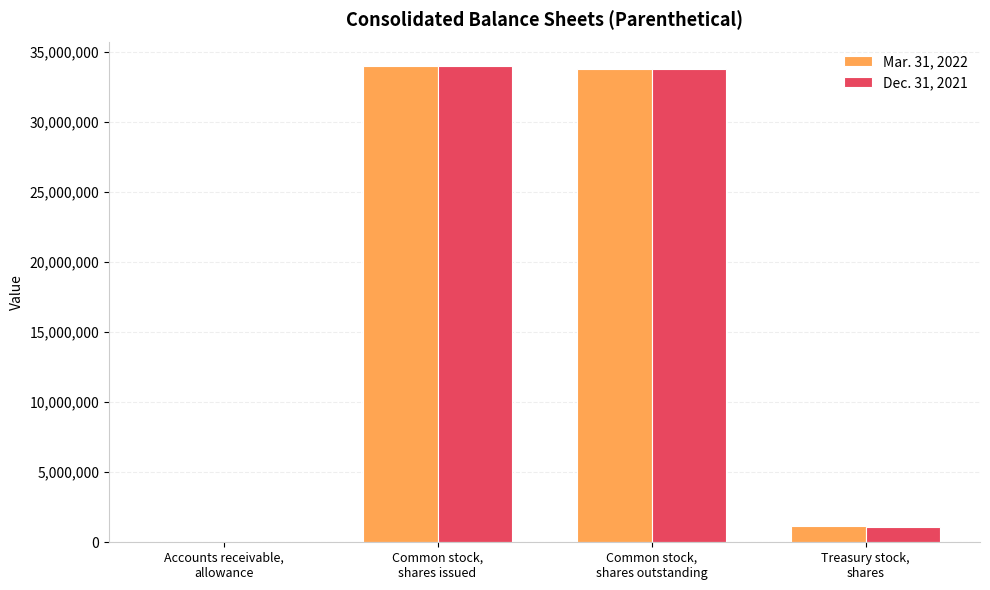

Reading left to right, extract all data points from this chart.

Mar. 31, 2022: 4433	33972000	33799000	1179000
Dec. 31, 2021: 3738	33972000	33799000	1107000